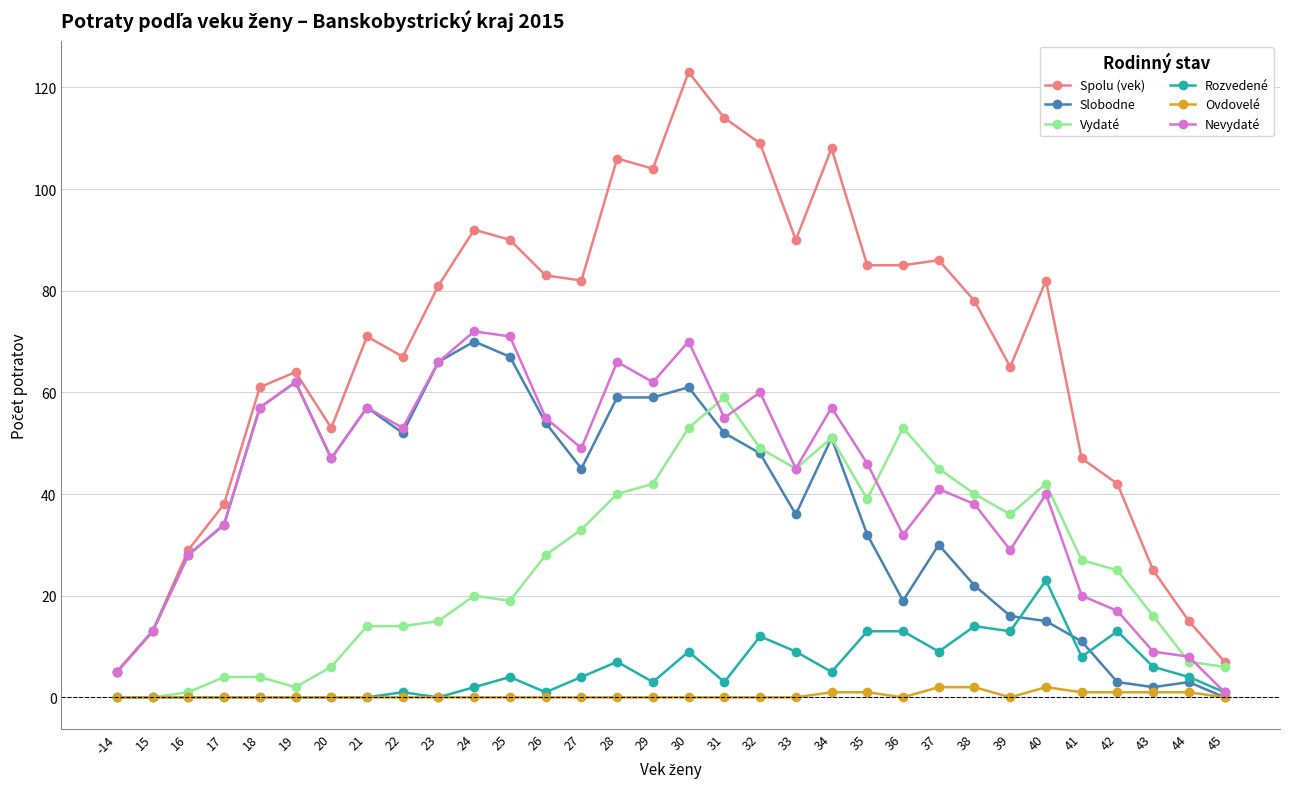

Reading left to right, extract all data points from this chart.

Spolu (vek): 5	13	29	38	61	64	53	71	67	81	92	90	83	82	106	104	123	114	109	90	108	85	85	86	78	65	82	47	42	25	15	7
Slobodne: 5	13	28	34	57	62	47	57	52	66	70	67	54	45	59	59	61	52	48	36	51	32	19	30	22	16	15	11	3	2	3	0
Vydaté: 0	0	1	4	4	2	6	14	14	15	20	19	28	33	40	42	53	59	49	45	51	39	53	45	40	36	42	27	25	16	7	6
Rozvedené: 0	0	0	0	0	0	0	0	1	0	2	4	1	4	7	3	9	3	12	9	5	13	13	9	14	13	23	8	13	6	4	1
Ovdovelé: 0	0	0	0	0	0	0	0	0	0	0	0	0	0	0	0	0	0	0	0	1	1	0	2	2	0	2	1	1	1	1	0
Nevydaté: 5	13	28	34	57	62	47	57	53	66	72	71	55	49	66	62	70	55	60	45	57	46	32	41	38	29	40	20	17	9	8	1